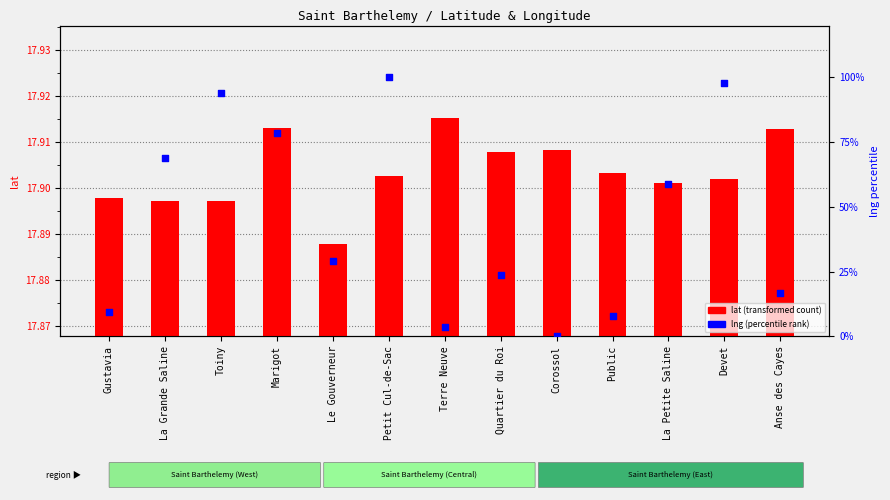

Which series reaches the minimum Y coordinate?

lng (normalized)